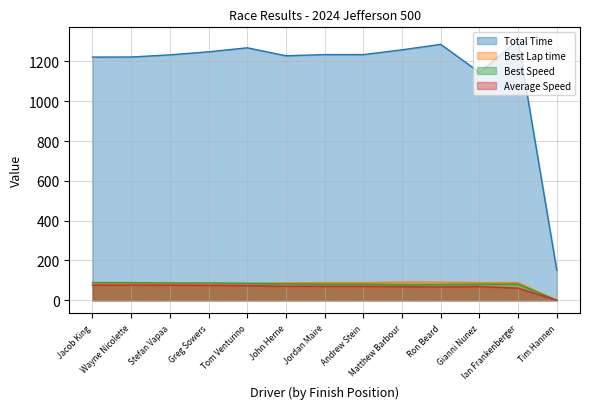

Reading right to left, what are all the values shown in this chart?

Total Time: Tim Hannen=150.5	Ian Frankenberger=1305.9	Gianni Nunez=1145.2	Ron Beard=1285.9	Matthew Barbour=1258.3	Andrew Stein=1234.3	Jordan Maire=1234.3	John Herne=1228.4	Tom Venturino=1268.4	Greg Sowers=1248.2	Stefan Vapaa=1233.1	Wayne Nicolette=1222.1	Jacob King=1221.8
Best Lap time: Tim Hannen=0.0	Ian Frankenberger=88.8	Gianni Nunez=89.2	Ron Beard=90.8	Matthew Barbour=91.3	Andrew Stein=88.7	Jordan Maire=88.7	John Herne=87.5	Tom Venturino=84.5	Greg Sowers=82.7	Stefan Vapaa=82.6	Wayne Nicolette=81.1	Jacob King=80.9
Best Speed: Tim Hannen=0.0	Ian Frankenberger=81.1	Gianni Nunez=80.8	Ron Beard=79.3	Matthew Barbour=78.8	Andrew Stein=81.1	Jordan Maire=81.2	John Herne=82.2	Tom Venturino=85.2	Greg Sowers=87.1	Stefan Vapaa=87.1	Wayne Nicolette=88.8	Jacob King=89.0
Average Speed: Tim Hannen=0.0	Ian Frankenberger=60.6	Gianni Nunez=69.2	Ron Beard=67.2	Matthew Barbour=68.7	Andrew Stein=70.0	Jordan Maire=70.0	John Herne=70.3	Tom Venturino=73.8	Greg Sowers=75.0	Stefan Vapaa=75.9	Wayne Nicolette=76.6	Jacob King=76.6